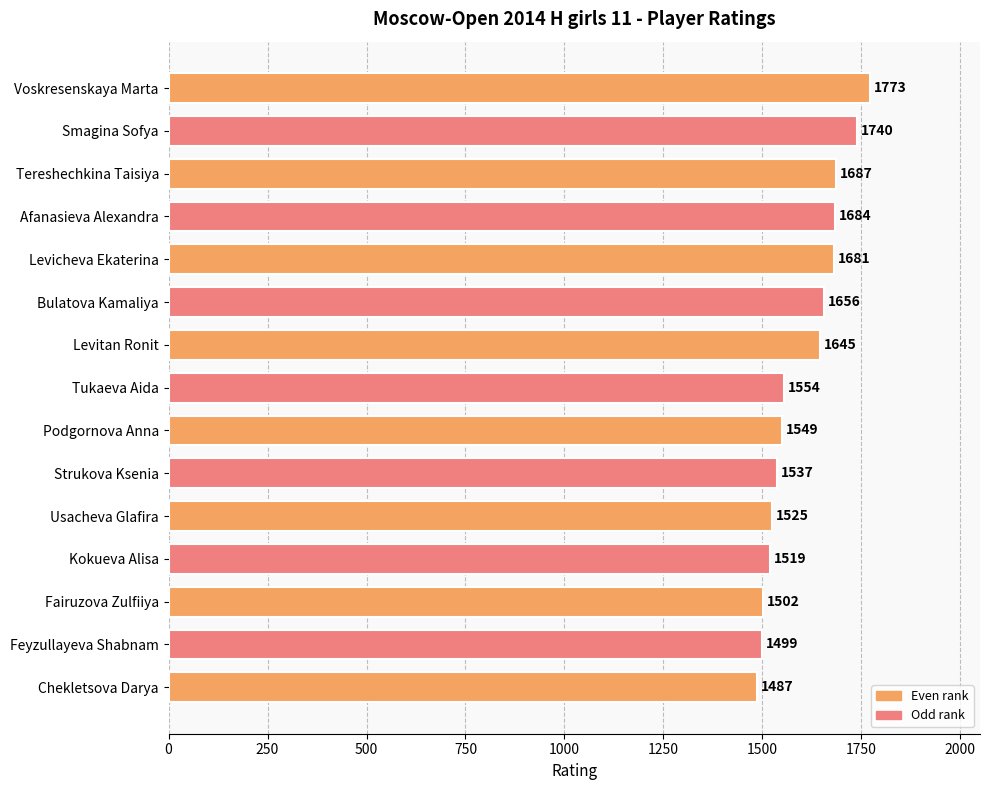

How many categories are shown in the chart?

15